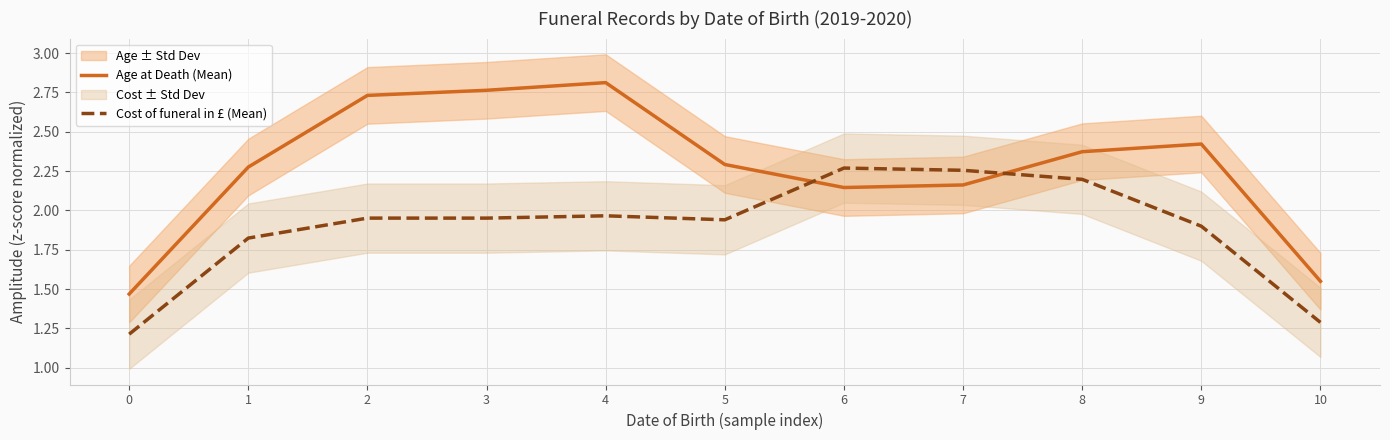

Reading left to right, extract all data points from this chart.

Age at Death (Mean): 1.5	2.3	2.7	2.8	2.8	2.3	2.1	2.2	2.4	2.4	1.5
Cost of funeral in £ (Mean): 1.2	1.8	2.0	2.0	2.0	1.9	2.3	2.3	2.2	1.9	1.3